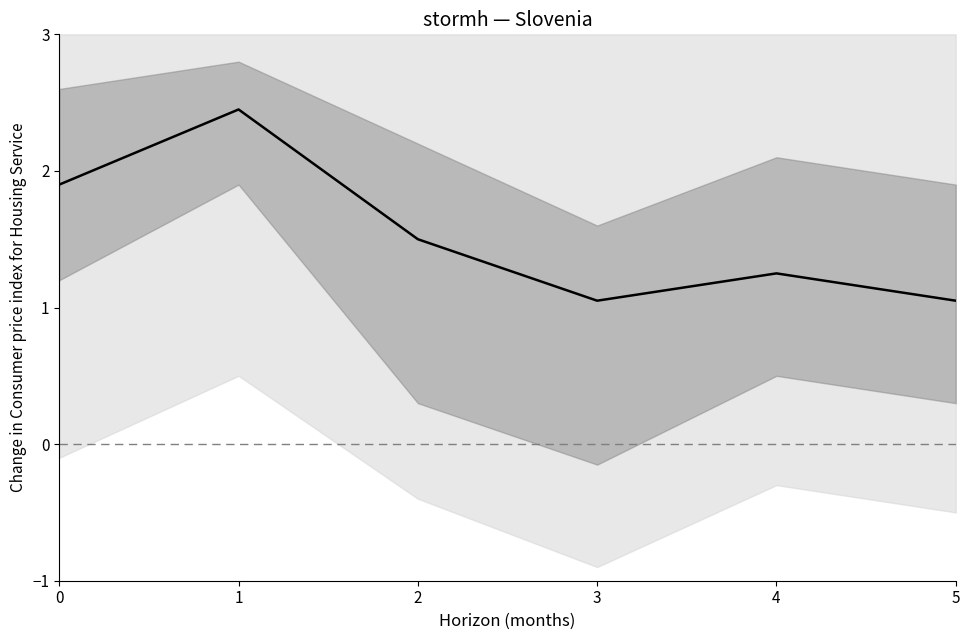

Which has a higher value, 2 or 5?

2